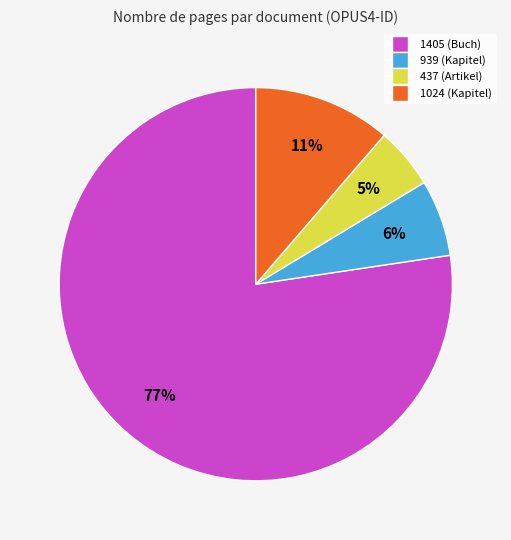

To the nearest percent, what portion does 1024 represent?

11%